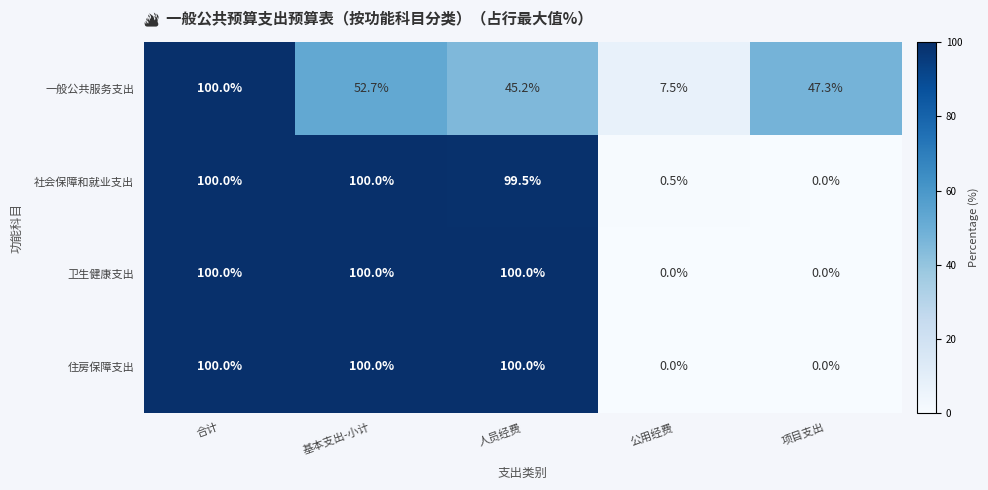

What is the spread (max minus min) of values at 公用经费?

7.5